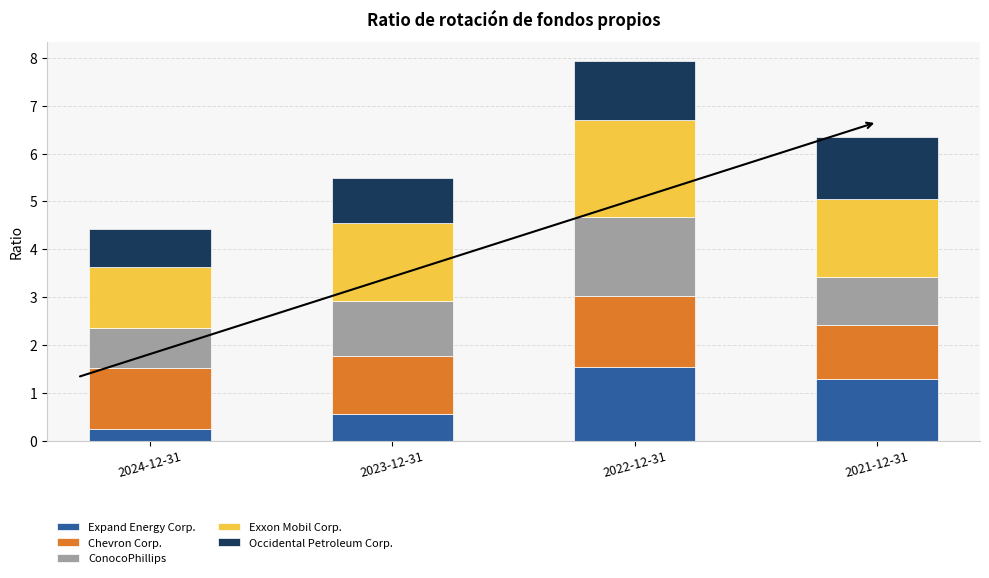

What is the average value of the Expand Energy Corp. series?

0.9